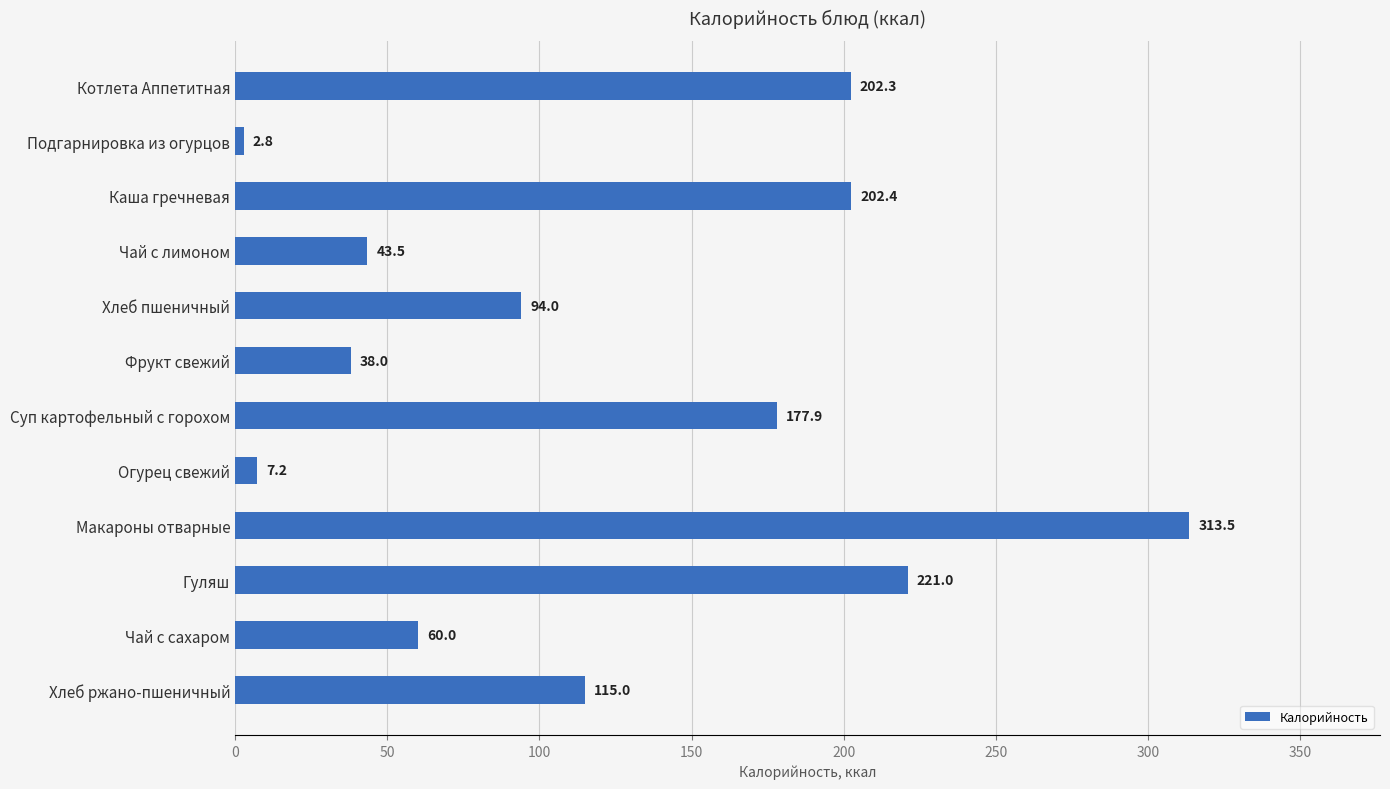

What is the minimum value shown in the chart?

2.8